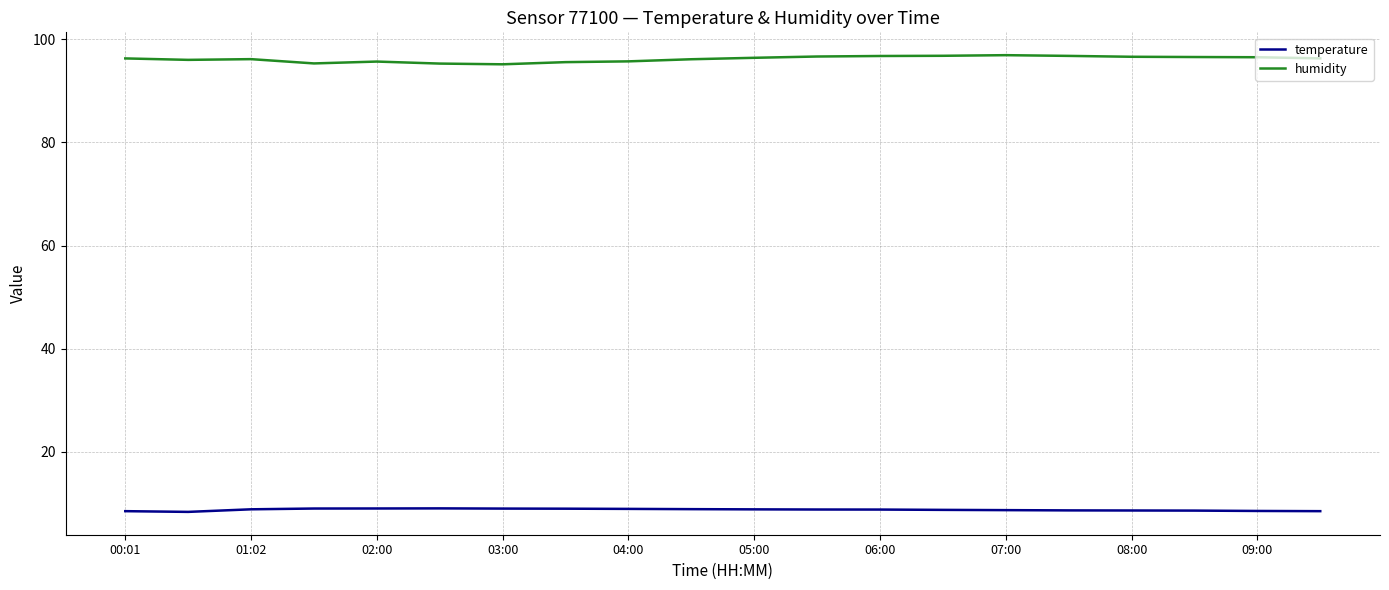

True or false: temperature and humidity intersect in this chart.

False